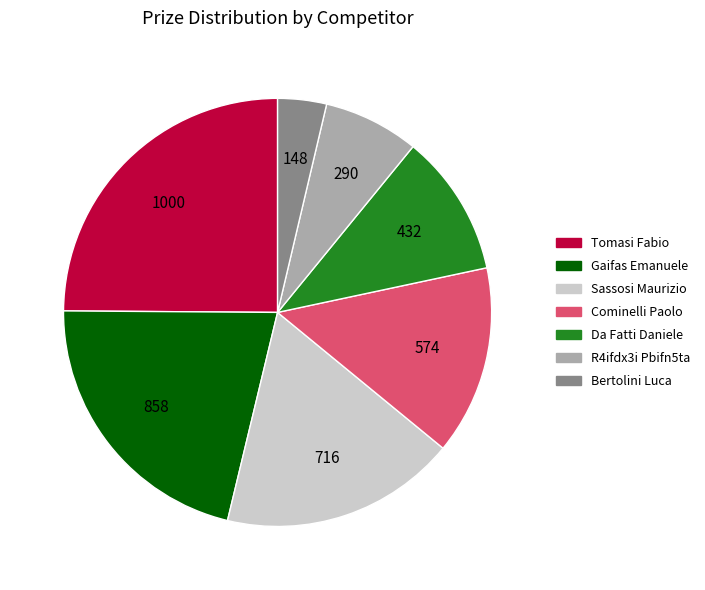

Is it true that Tomasi Fabio is 13% of the pie?

False